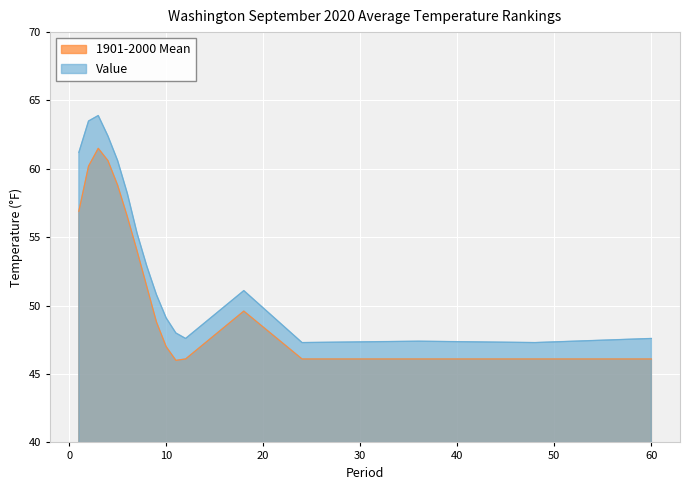

How many values in the 1901-2000 Mean series exceed 49?

9